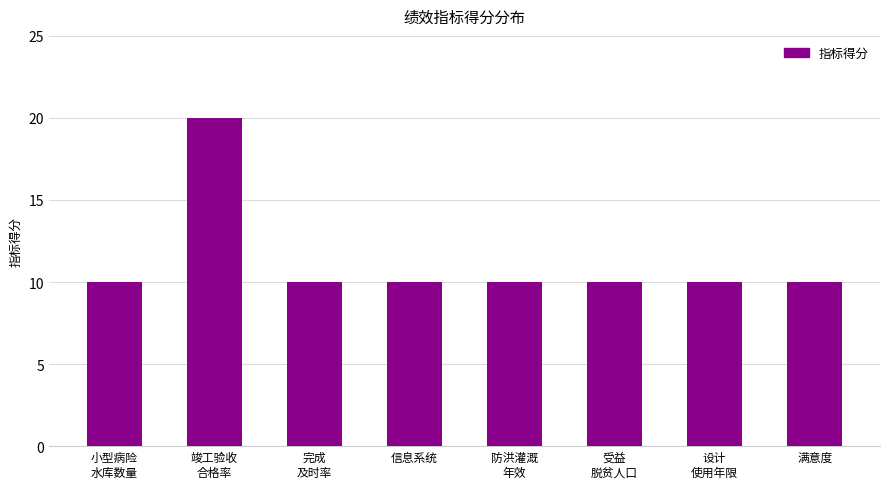

How many bars are there in total?

8